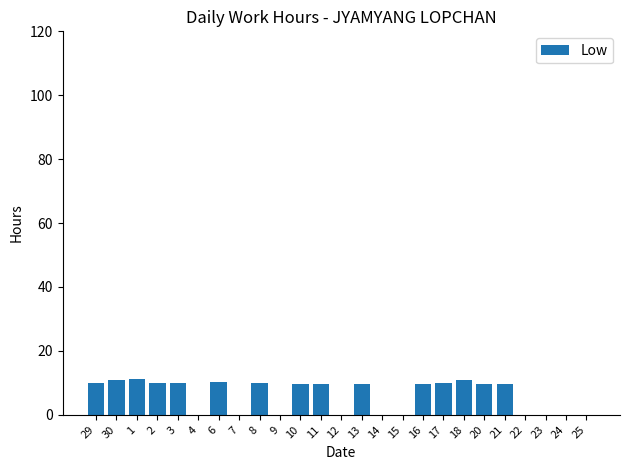

What is the sum of all values?

150.9